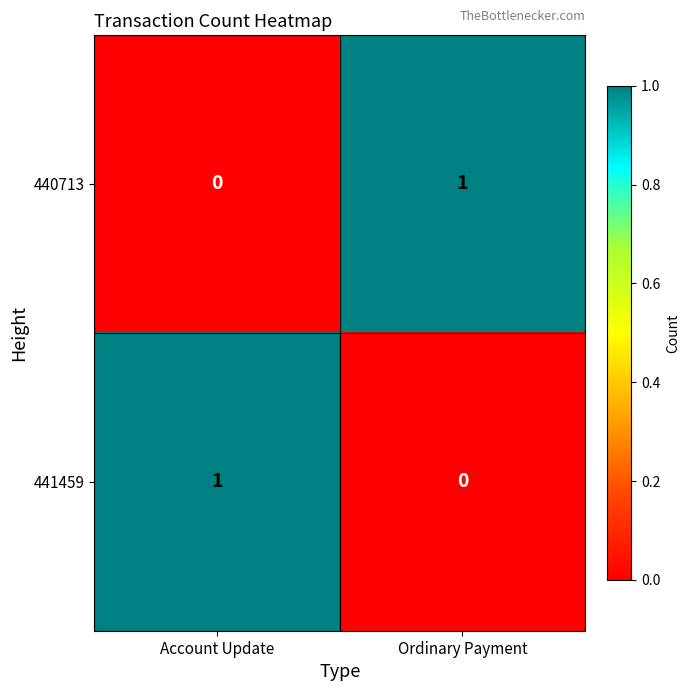

What is the total value across all series at Ordinary Payment?

1